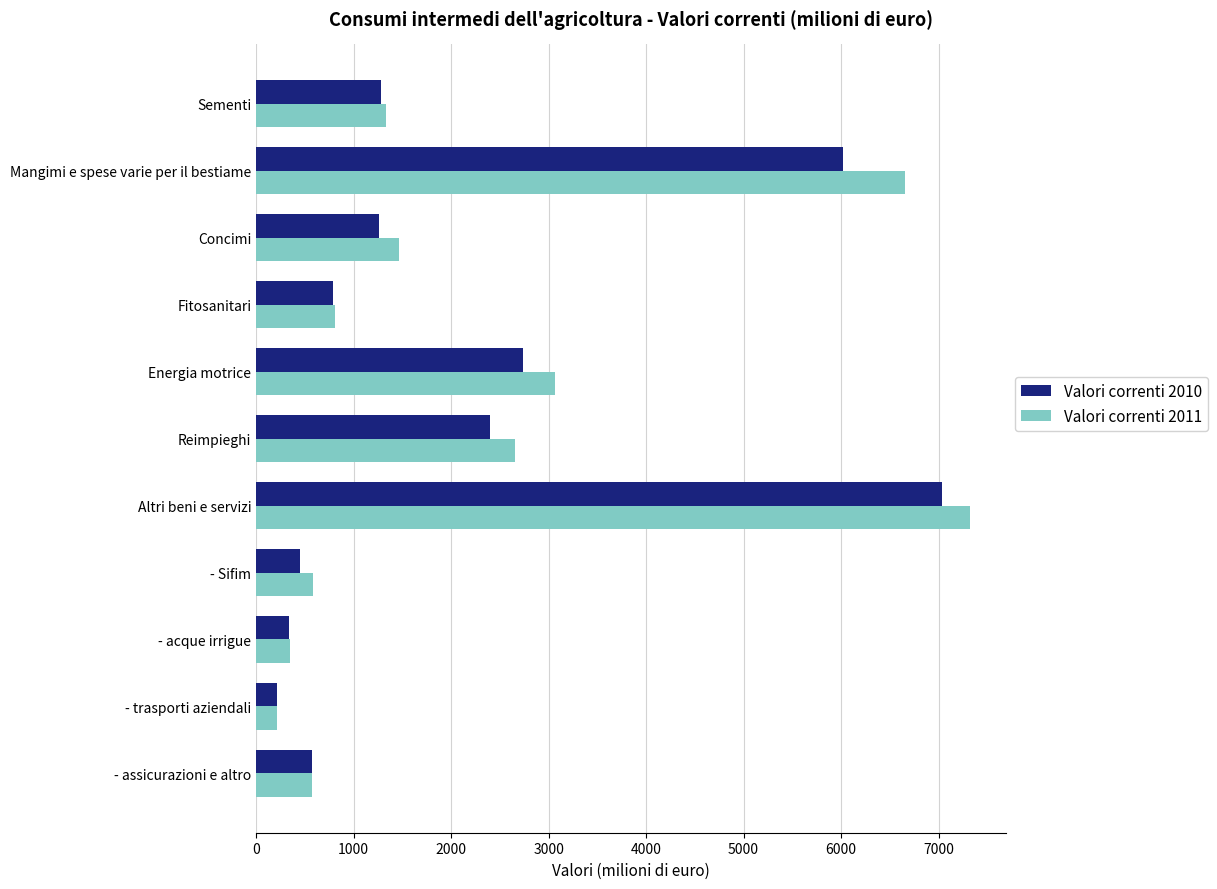

Rank the series by their average value, from lowest to highest.

Valori correnti 2010, Valori correnti 2011